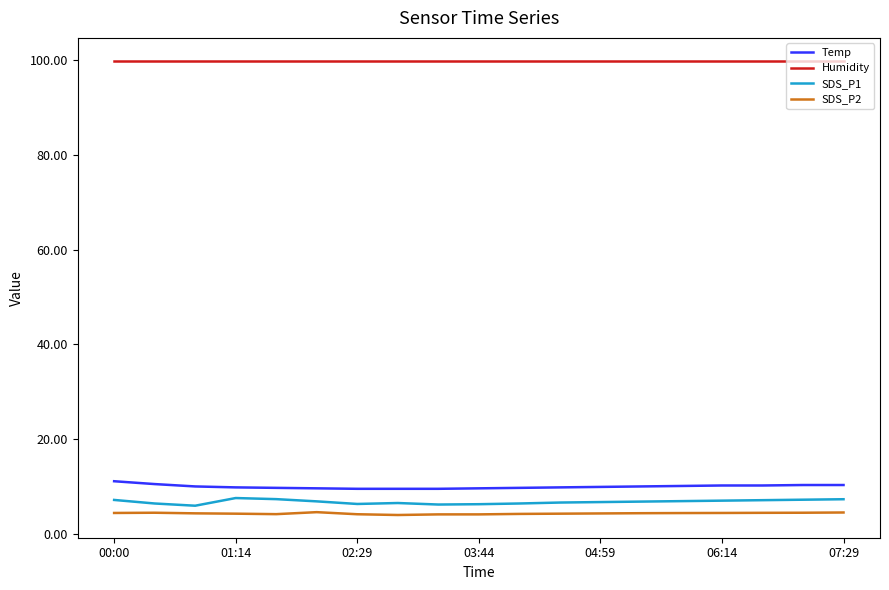

True or false: Temp and Humidity intersect in this chart.

False